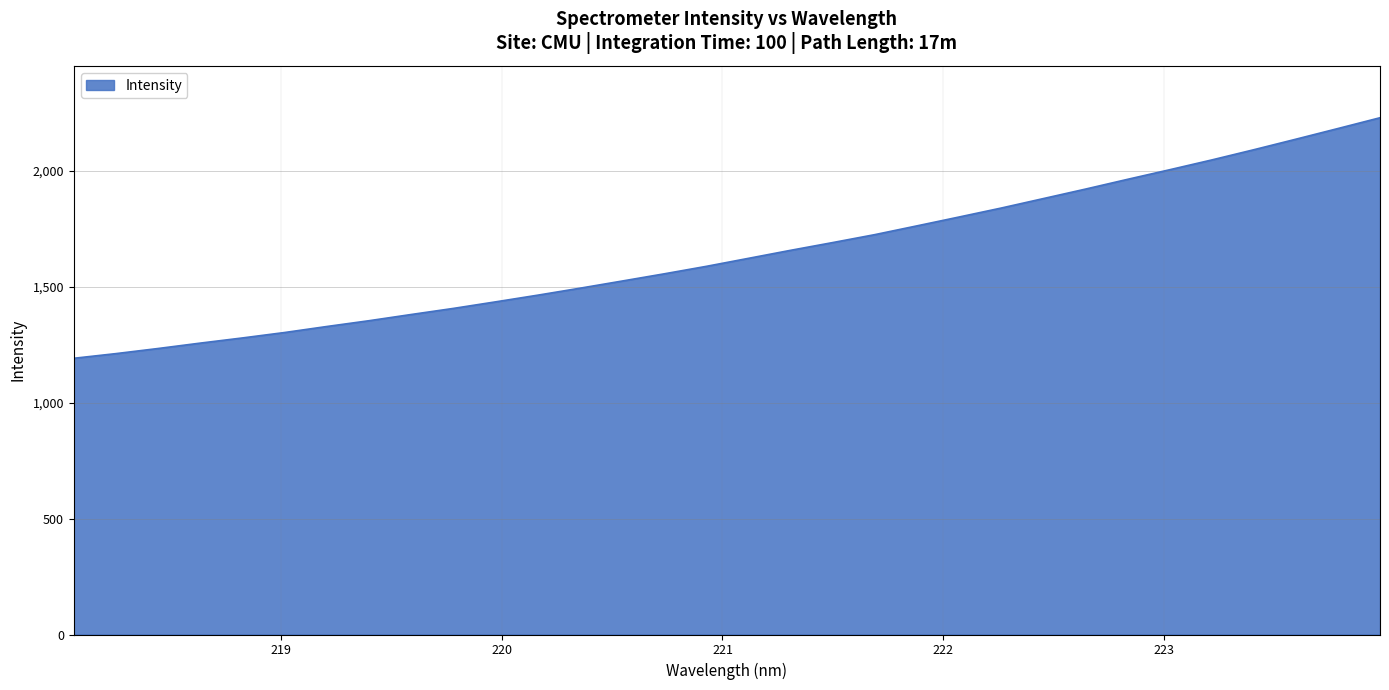

What is the smallest value displayed?

1190.7